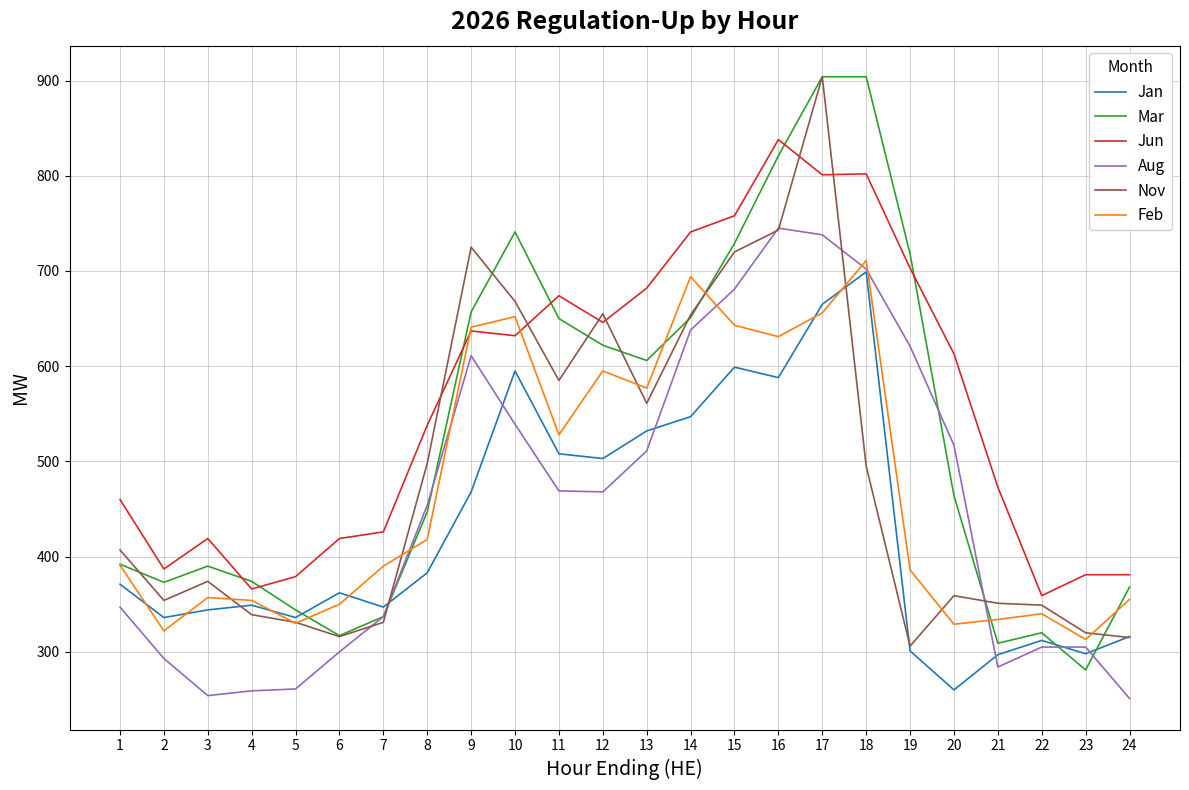

Which series has the largest total across all categories?

Jun